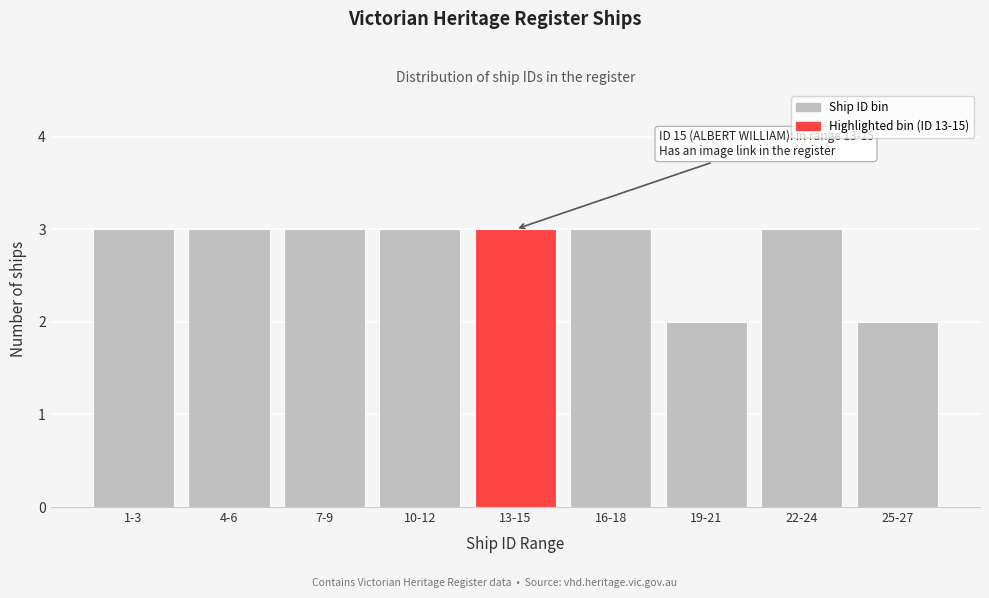

Reading left to right, list all the values displayed in this chart.

3	3	3	3	3	3	2	3	2